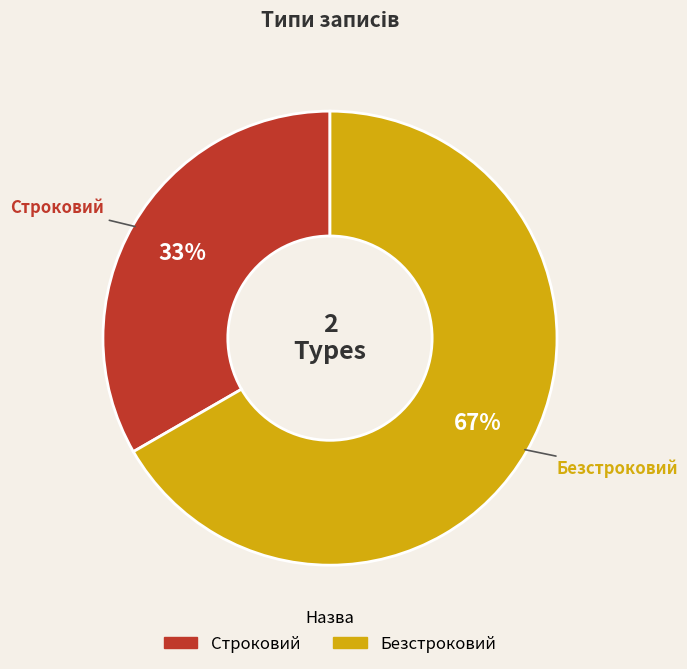

To the nearest percent, what is the average slice percentage?

50%